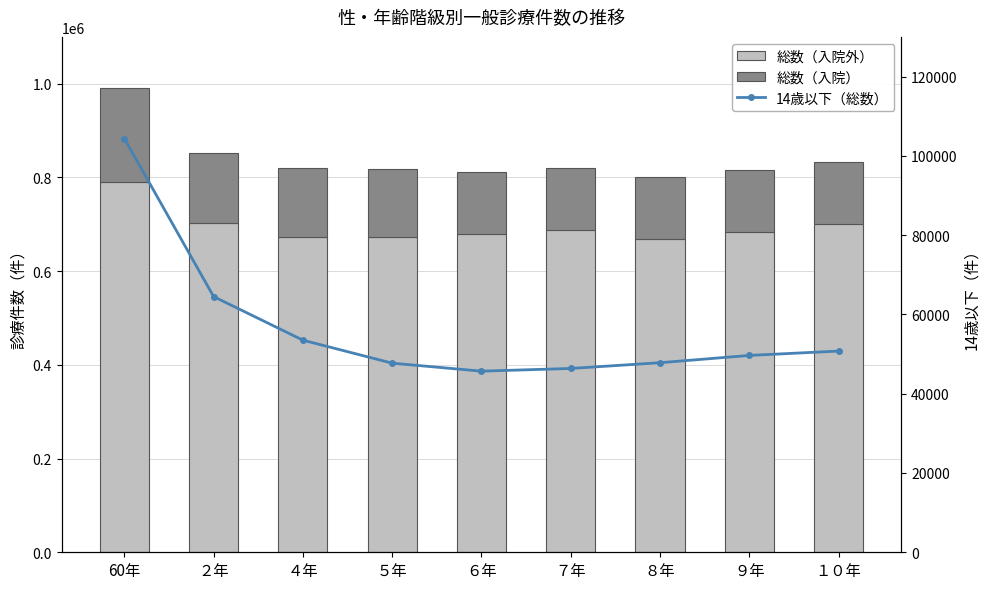

What is the label of the 6th bar from the right?

５年